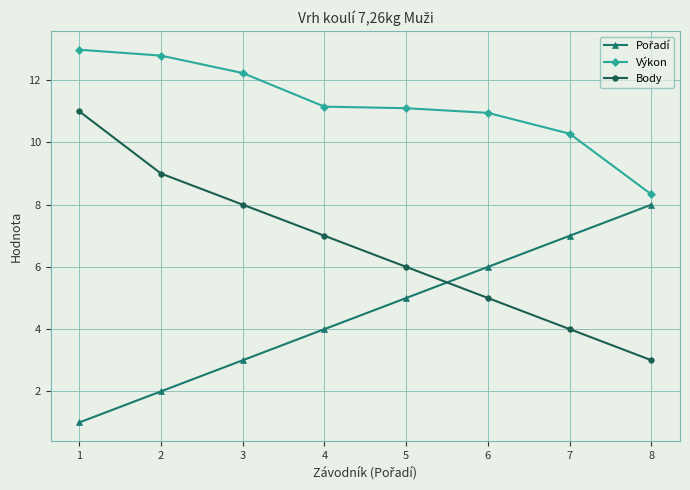

True or false: Body and Výkon intersect in this chart.

False